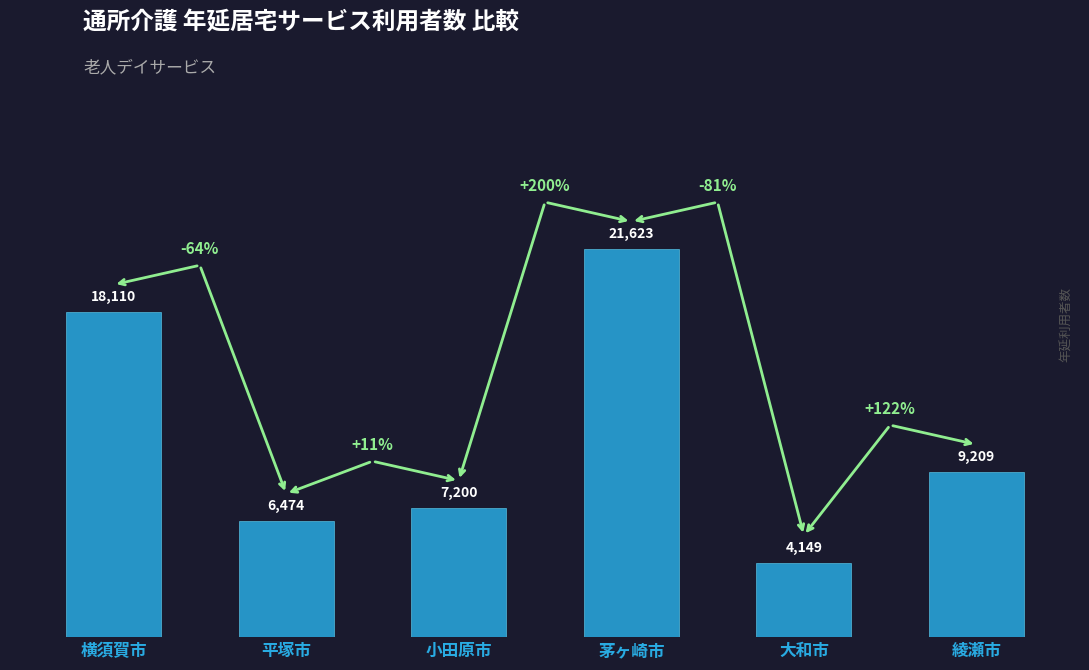

Which category has the lowest value across all series?

大和市